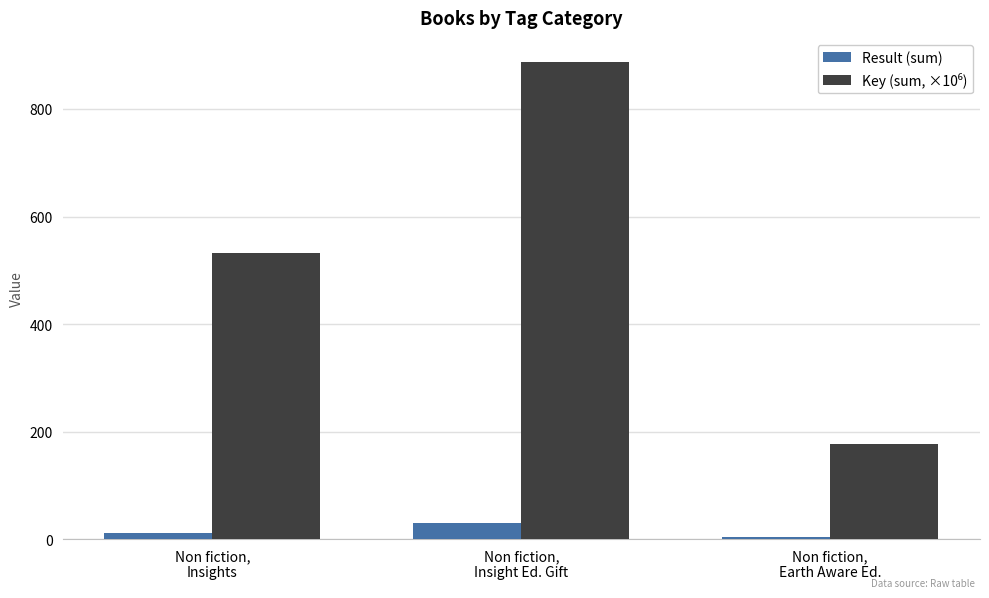

What is the difference between the maximum and minimum values in the Result (sum) series?

25.0